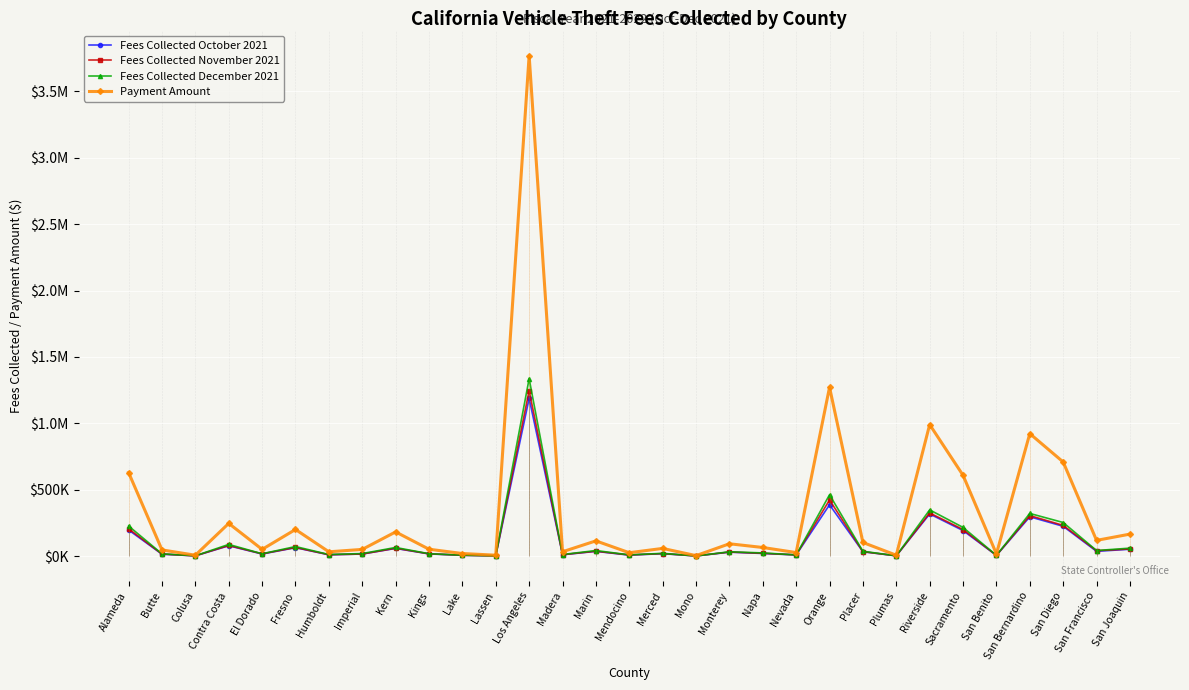

At which category does the chart reach its peak across all series?

Los Angeles